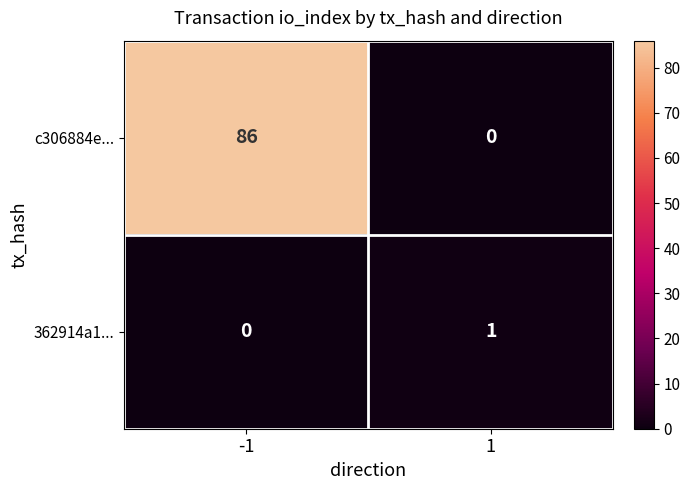

How many series are shown in this chart?

2